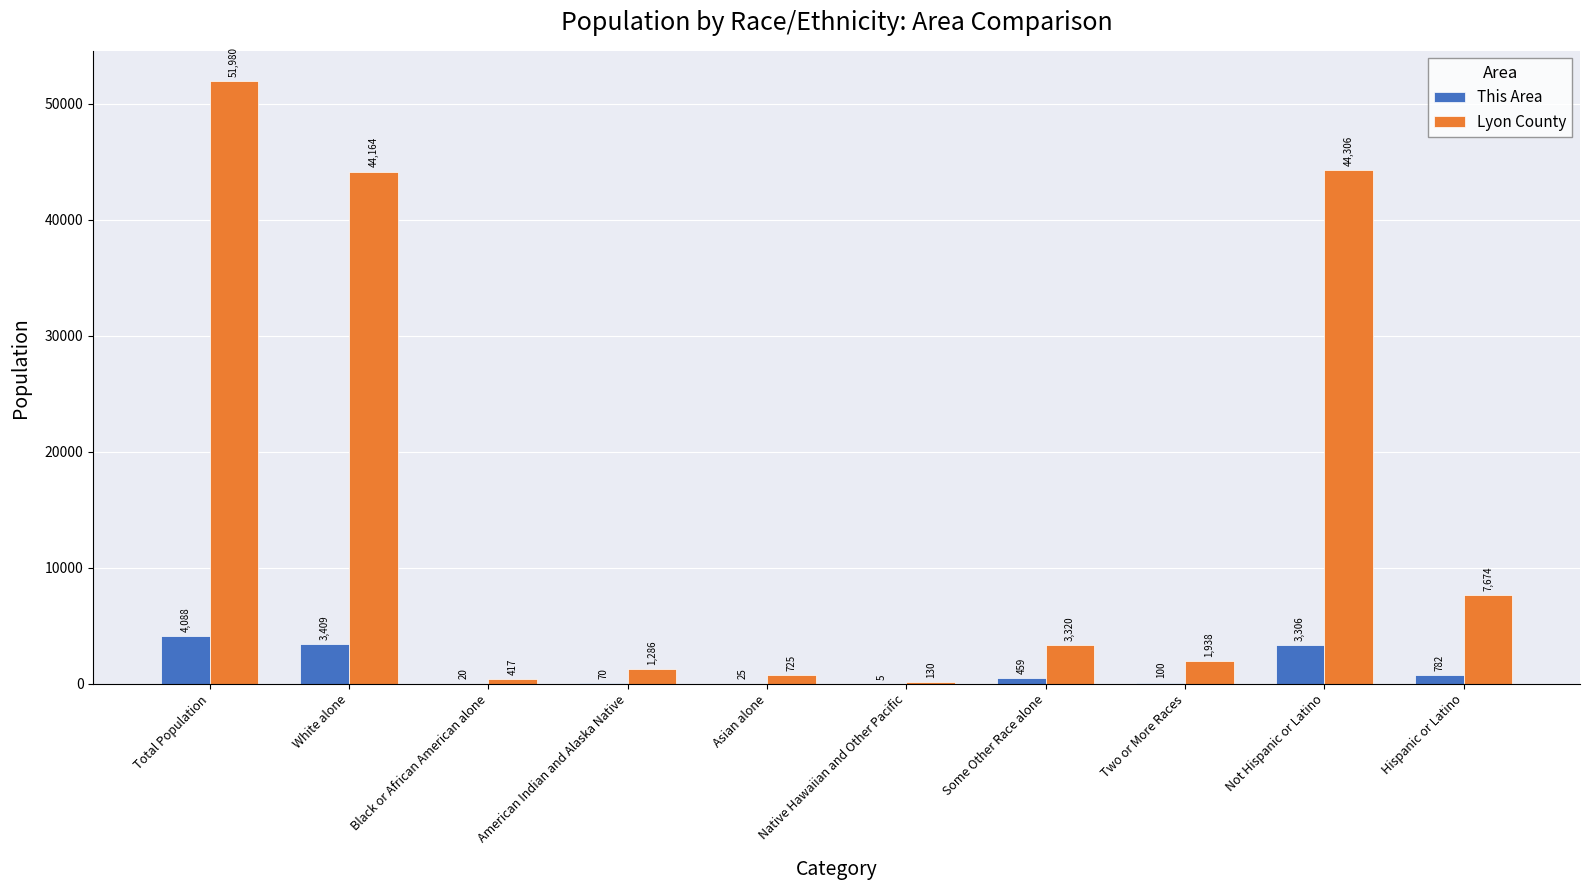

What is the maximum value shown in the chart?

51980